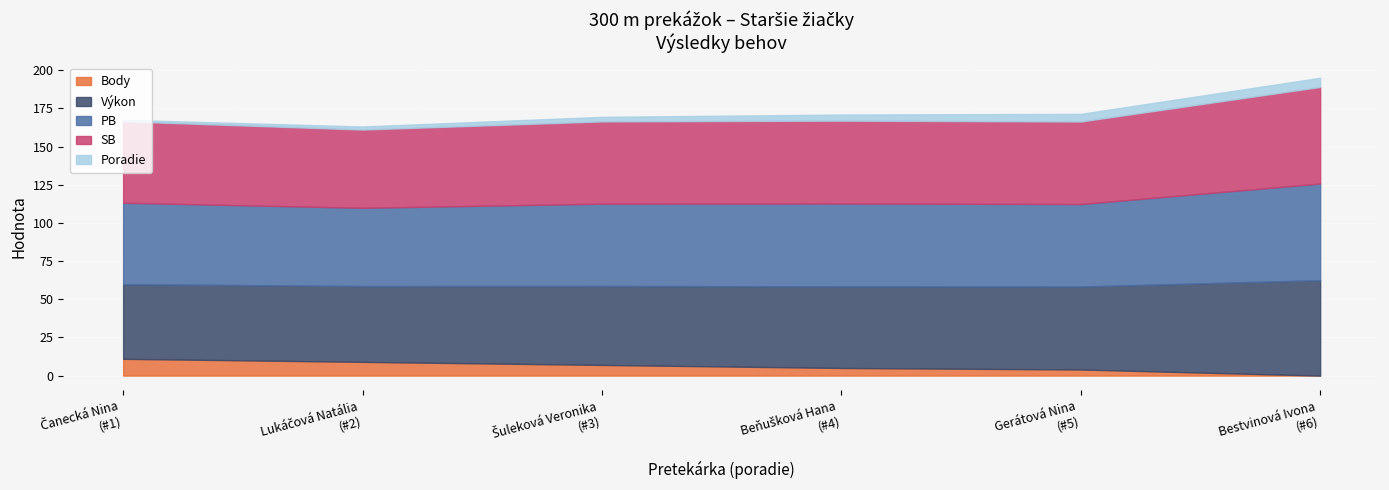

Where does the PB series first go above 54?

Beňušková Hana